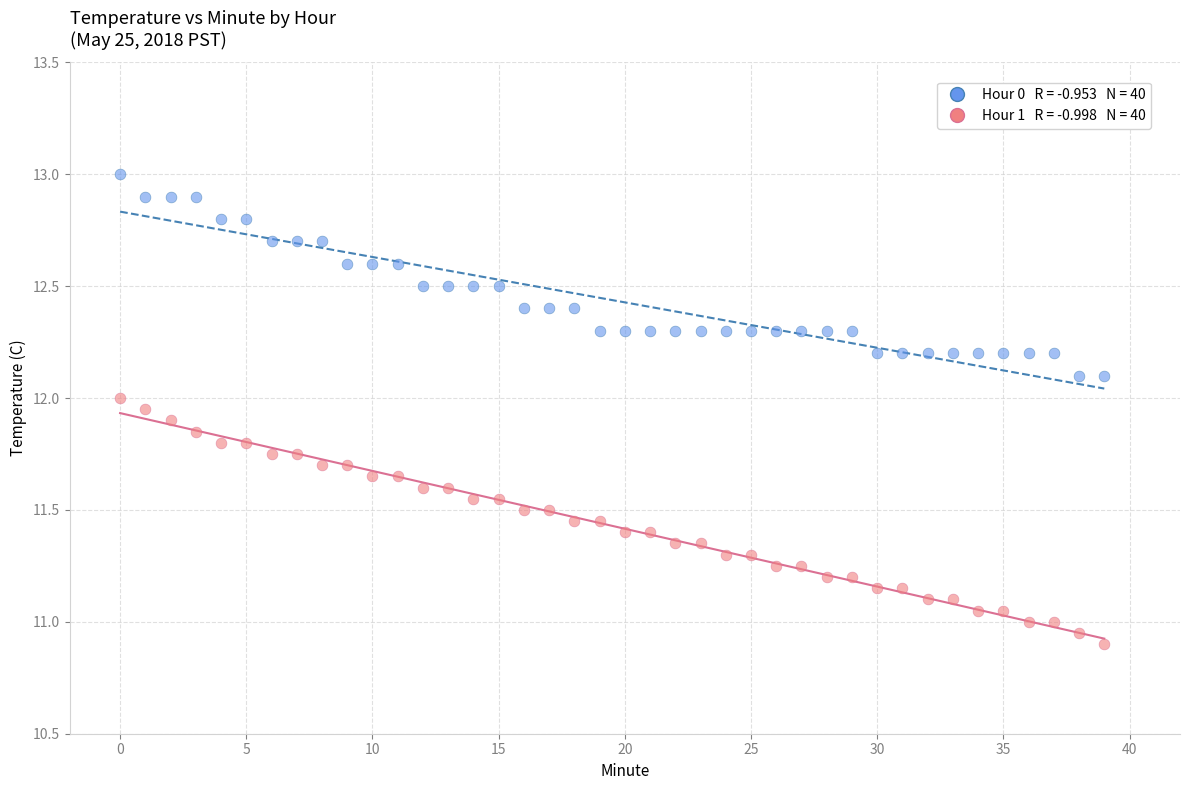

Across all data points, what is the range of Y values (max minus min)?

2.1